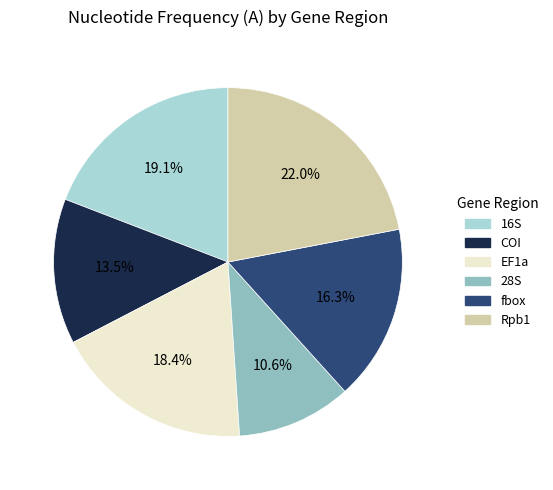

To the nearest percent, what is the difference between the COI and Rpb1 slice percentages?

9%